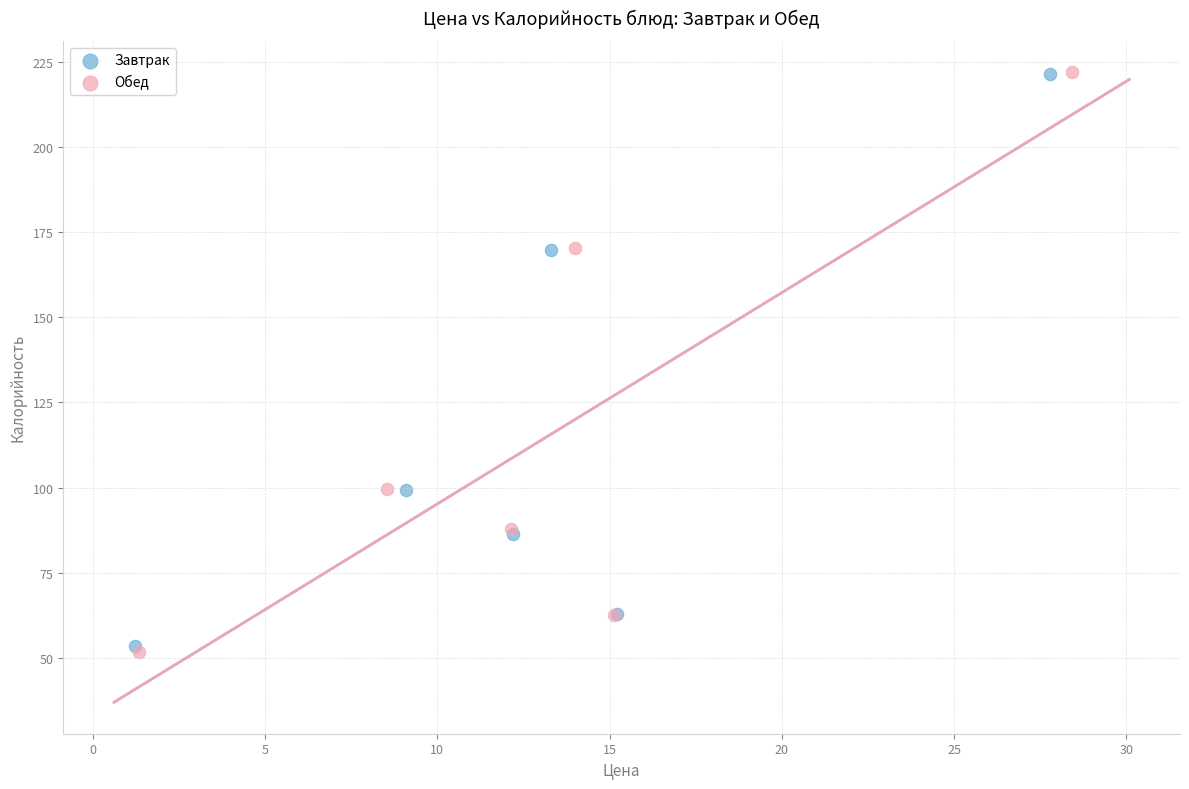

What are all the series names shown in the legend?

Завтрак, Обед